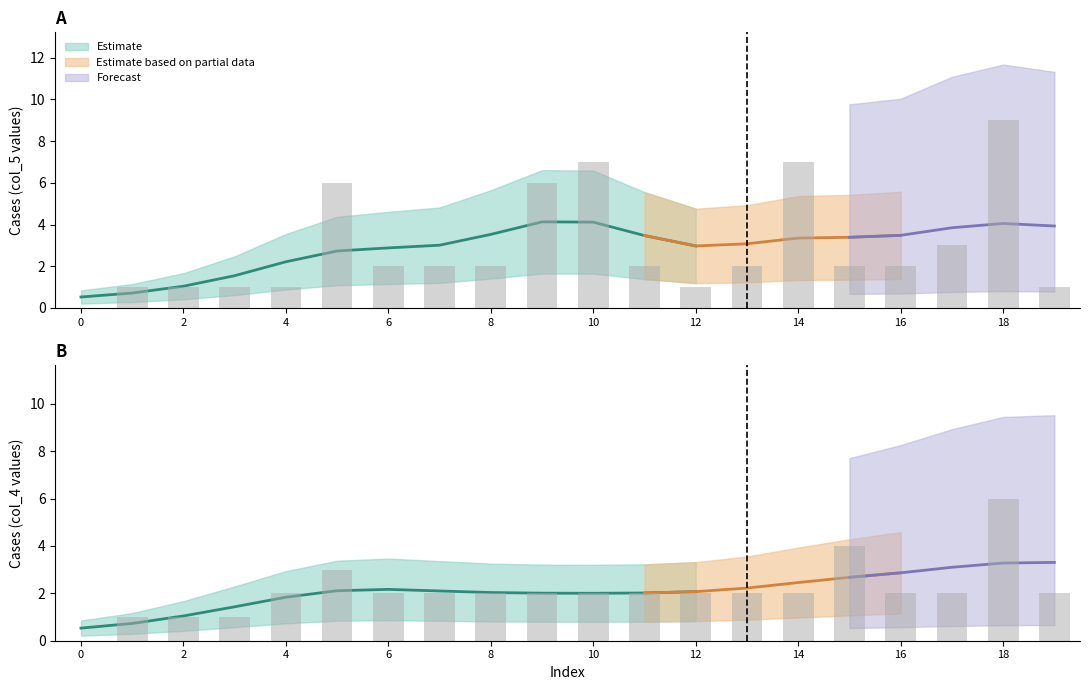

Are the bars grouped side by side (vs. stacked)?

Yes